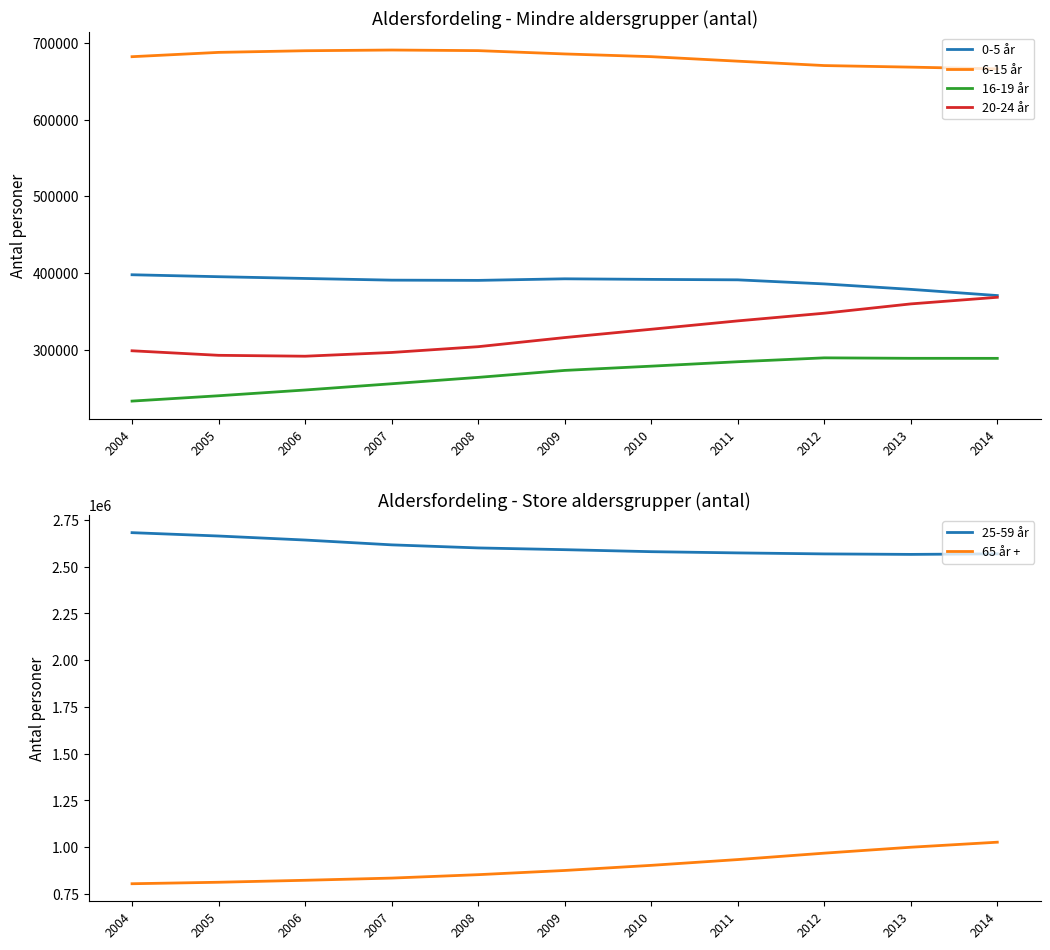

List the labels in order of 25-59 år value, smallest first.

2013, 2012, 2014, 2011, 2010, 2009, 2008, 2007, 2006, 2005, 2004